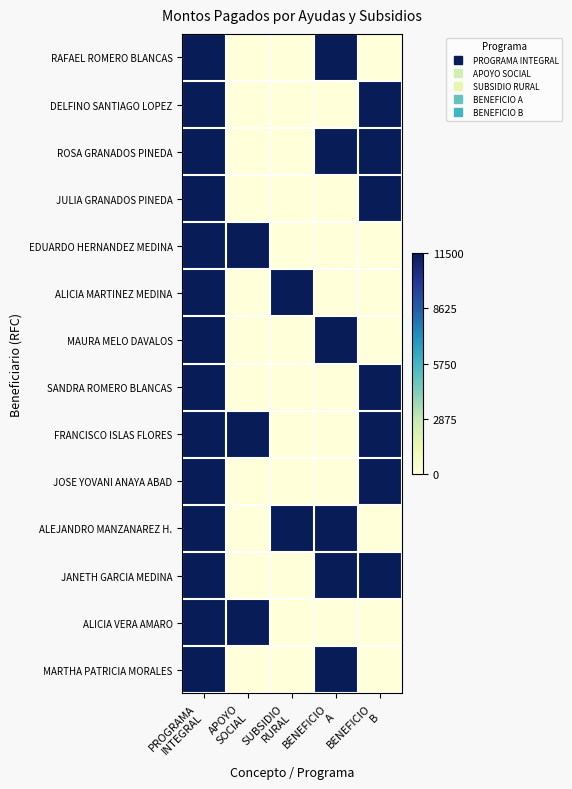

Reading left to right, transcribe all the data shown in this chart.

RAFAEL ROMERO BLANCAS: PROGRAMA
INTEGRAL=11500	APOYO
SOCIAL=0	SUBSIDIO
RURAL=0	BENEFICIO
A=11500	BENEFICIO
B=0
DELFINO SANTIAGO LOPEZ: PROGRAMA
INTEGRAL=11500	APOYO
SOCIAL=0	SUBSIDIO
RURAL=0	BENEFICIO
A=0	BENEFICIO
B=11500
ROSA GRANADOS PINEDA: PROGRAMA
INTEGRAL=11500	APOYO
SOCIAL=0	SUBSIDIO
RURAL=0	BENEFICIO
A=11500	BENEFICIO
B=11500
JULIA GRANADOS PINEDA: PROGRAMA
INTEGRAL=11500	APOYO
SOCIAL=0	SUBSIDIO
RURAL=0	BENEFICIO
A=0	BENEFICIO
B=11500
EDUARDO HERNANDEZ MEDINA: PROGRAMA
INTEGRAL=11500	APOYO
SOCIAL=11500	SUBSIDIO
RURAL=0	BENEFICIO
A=0	BENEFICIO
B=0
ALICIA MARTINEZ MEDINA: PROGRAMA
INTEGRAL=11500	APOYO
SOCIAL=0	SUBSIDIO
RURAL=11500	BENEFICIO
A=0	BENEFICIO
B=0
MAURA MELO DAVALOS: PROGRAMA
INTEGRAL=11500	APOYO
SOCIAL=0	SUBSIDIO
RURAL=0	BENEFICIO
A=11500	BENEFICIO
B=0
SANDRA ROMERO BLANCAS: PROGRAMA
INTEGRAL=11500	APOYO
SOCIAL=0	SUBSIDIO
RURAL=0	BENEFICIO
A=0	BENEFICIO
B=11500
FRANCISCO ISLAS FLORES: PROGRAMA
INTEGRAL=11500	APOYO
SOCIAL=11500	SUBSIDIO
RURAL=0	BENEFICIO
A=0	BENEFICIO
B=11500
JOSE YOVANI ANAYA ABAD: PROGRAMA
INTEGRAL=11500	APOYO
SOCIAL=0	SUBSIDIO
RURAL=0	BENEFICIO
A=0	BENEFICIO
B=11500
ALEJANDRO MANZANAREZ H.: PROGRAMA
INTEGRAL=11500	APOYO
SOCIAL=0	SUBSIDIO
RURAL=11500	BENEFICIO
A=11500	BENEFICIO
B=0
JANETH GARCIA MEDINA: PROGRAMA
INTEGRAL=11500	APOYO
SOCIAL=0	SUBSIDIO
RURAL=0	BENEFICIO
A=11500	BENEFICIO
B=11500
ALICIA VERA AMARO: PROGRAMA
INTEGRAL=11500	APOYO
SOCIAL=11500	SUBSIDIO
RURAL=0	BENEFICIO
A=0	BENEFICIO
B=0
MARTHA PATRICIA MORALES: PROGRAMA
INTEGRAL=11500	APOYO
SOCIAL=0	SUBSIDIO
RURAL=0	BENEFICIO
A=11500	BENEFICIO
B=0